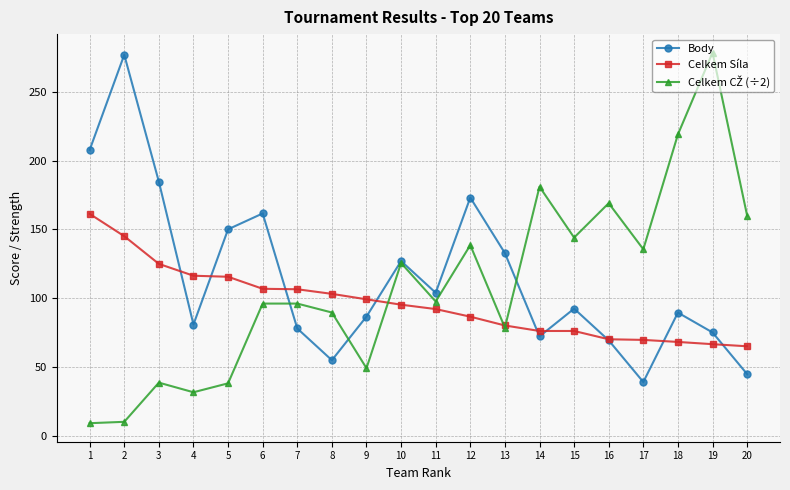

What is the difference between the maximum and minimum values in the Celkem Síla series?

96.3